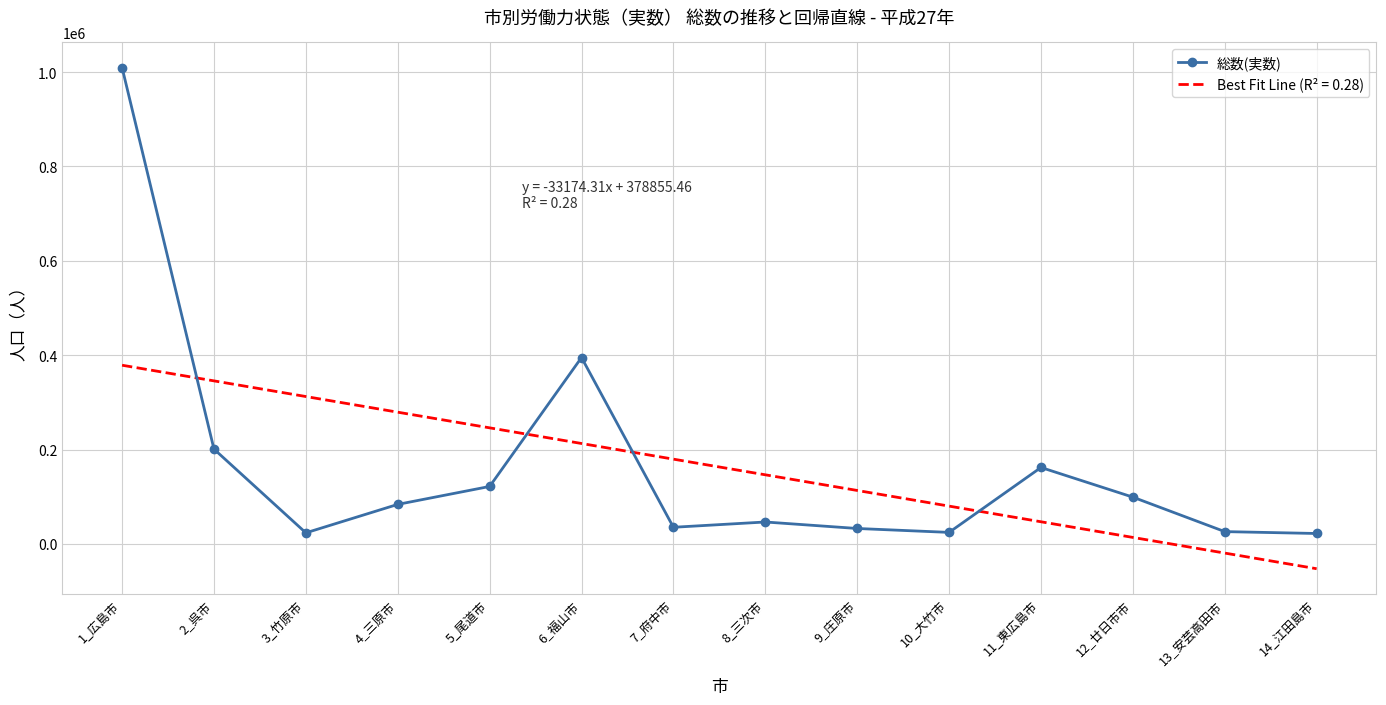

List the series in order of their peak value, highest first.

総数(実数), Best Fit Line (R² = 0.28)